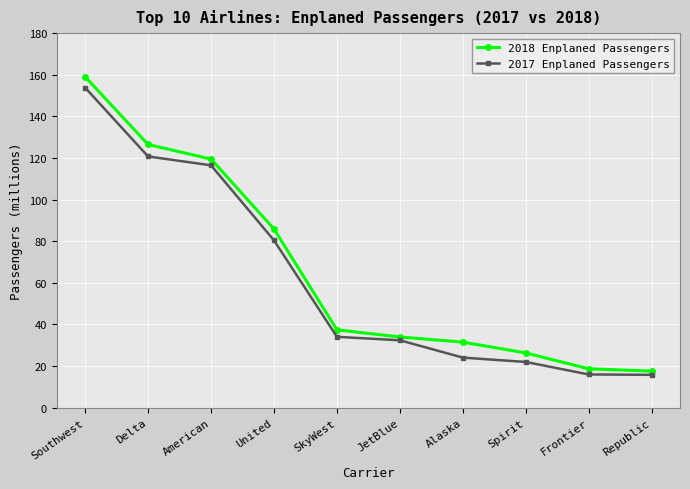

At which category is the sum across all series the highest?

Southwest